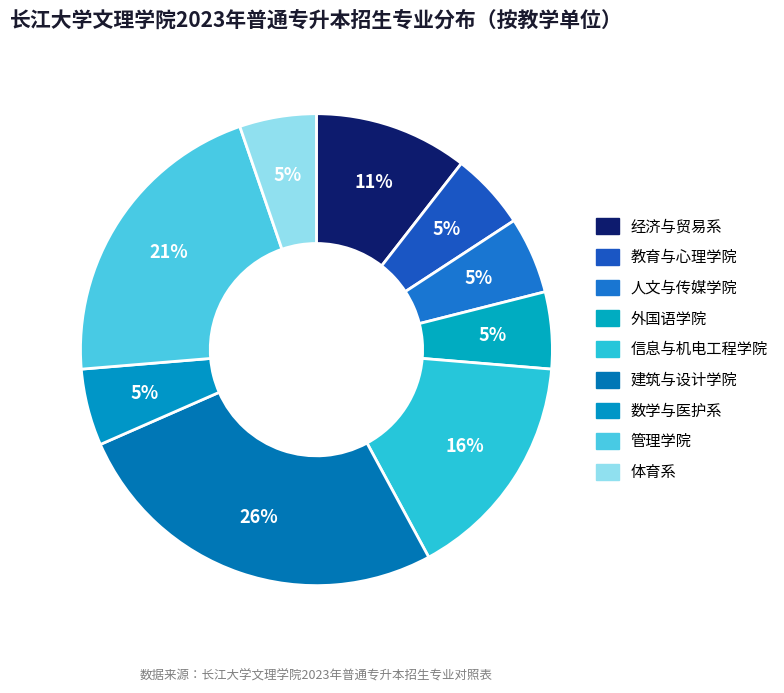

To the nearest percent, what percentage of the pie is 人文与传媒学院?

5%